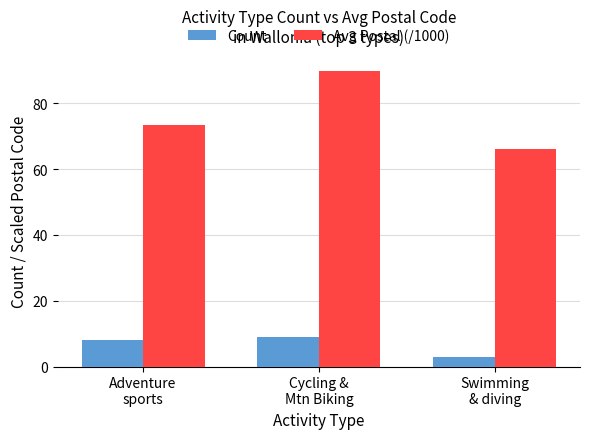

What is the label of the 2nd bar from the left?

Cycling &
Mtn Biking